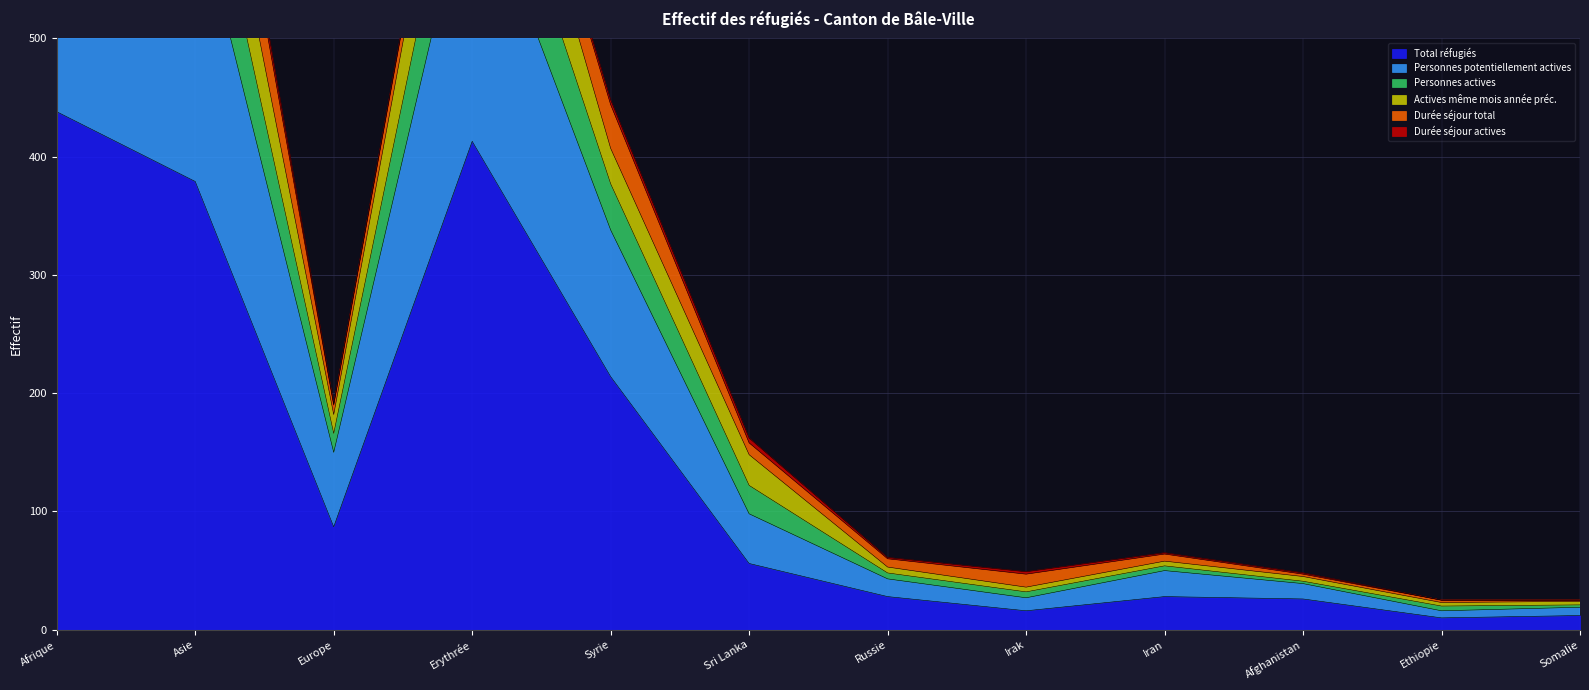

The Personnes actives series shows 60 at Irak. True or false?

False